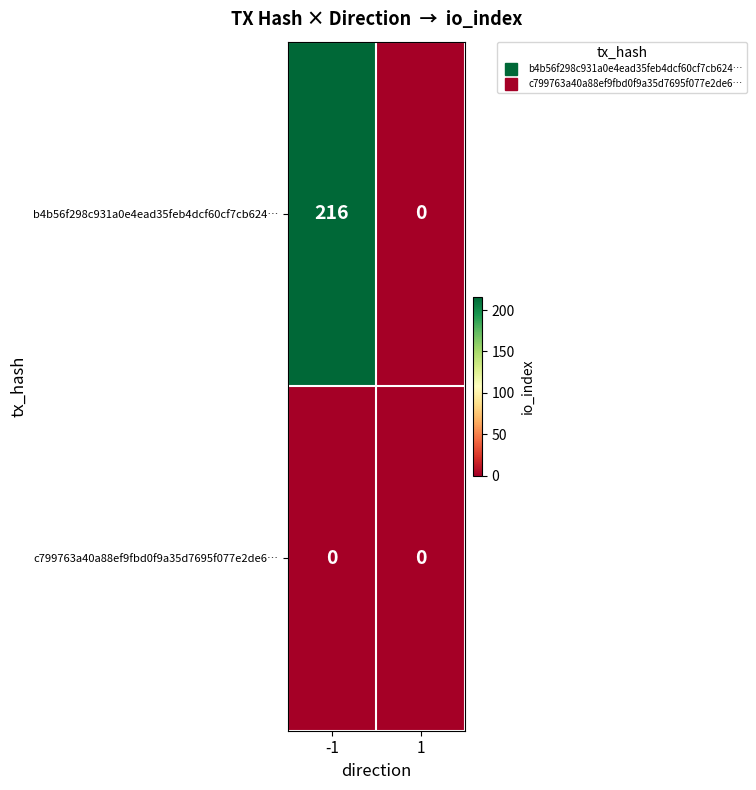

The b4b56f298c931a0e4ead35feb4dcf60cf7cb624… series shows 216 at -1. True or false?

True